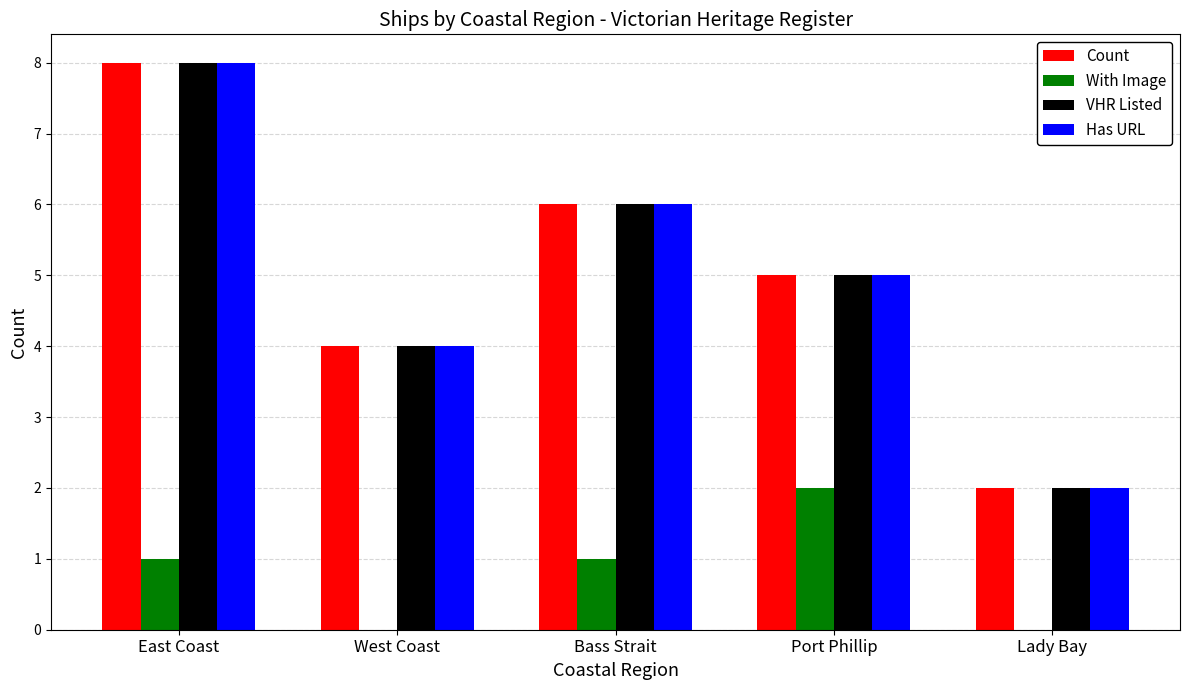

At which category does the chart reach its peak across all series?

East Coast